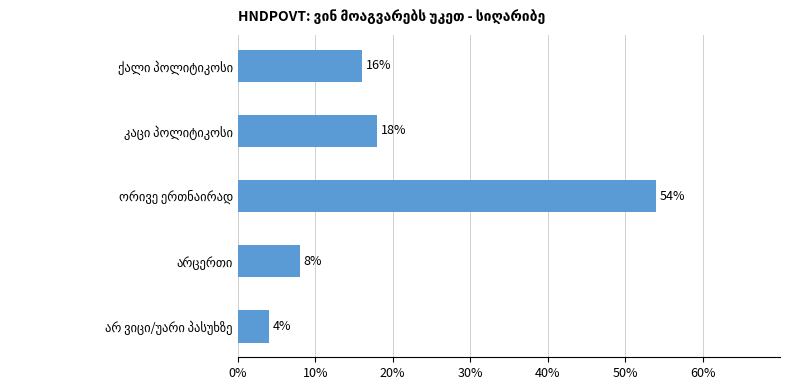

Reading top to bottom, what are all the values shown in this chart?

16	18	54	8	4